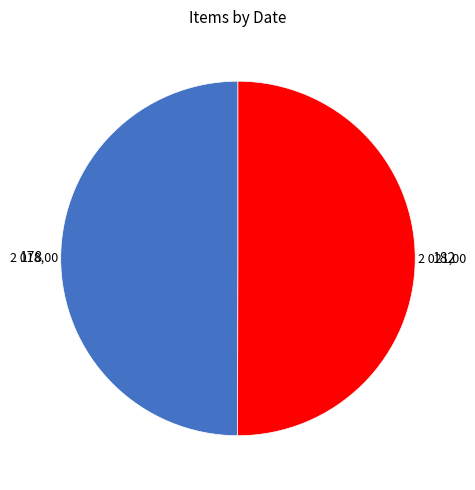

Is the sum of 182 and 178 greater than half?

Yes